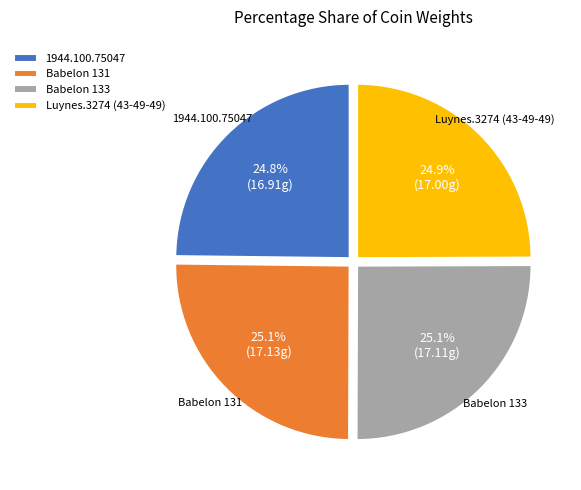

Combined, do Luynes.3274 (43-49-49) and 1944.100.75047 account for over 50%?

No